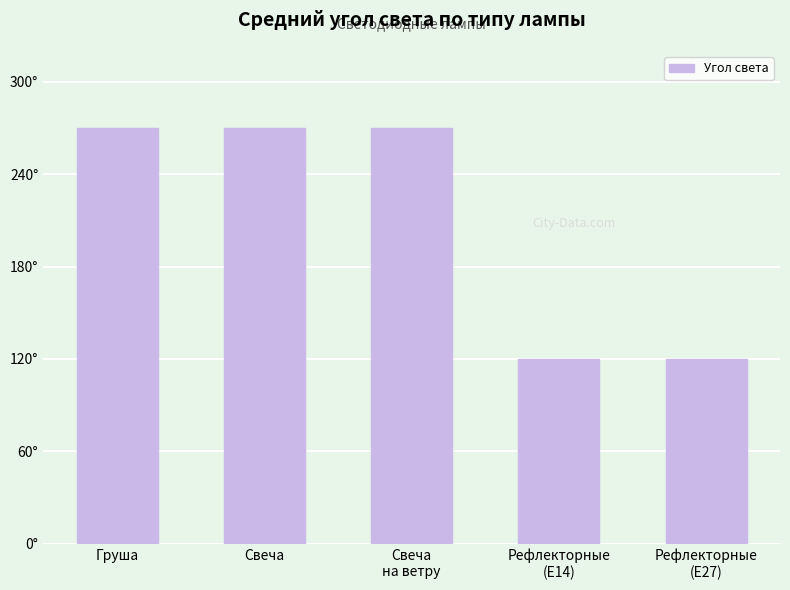

Which category has the highest value across all series?

Груша